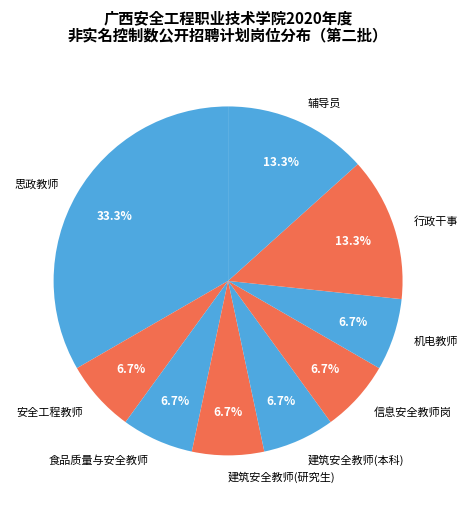

To the nearest percent, what is the combined percentage of 食品质量与安全教师 and 安全工程教师?

13%